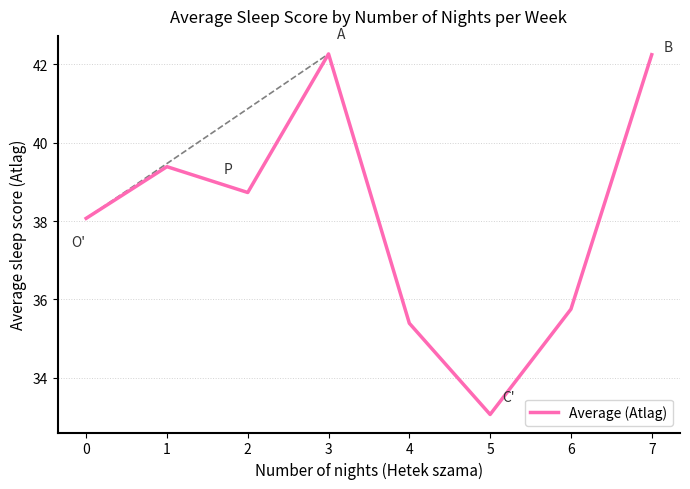

What is the difference between the maximum and minimum values?

9.2